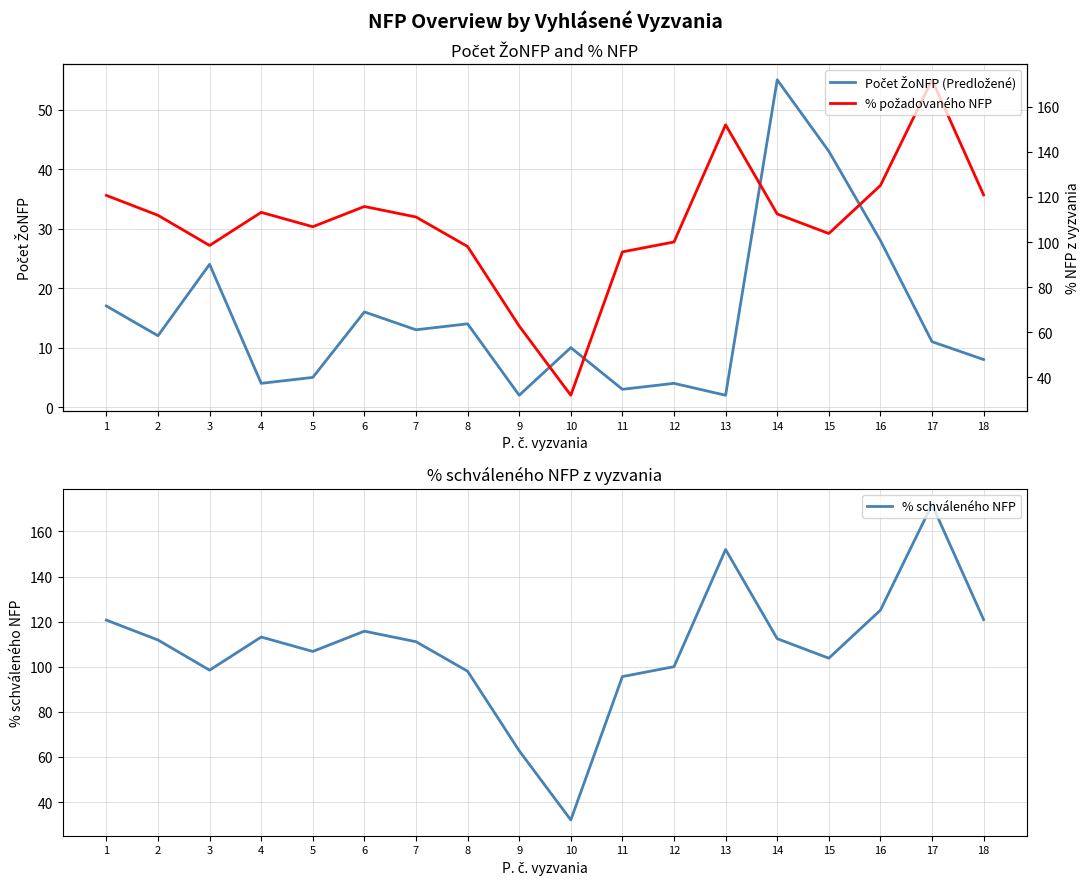

The % požadovaného NFP series shows 62.7 at 9. True or false?

True